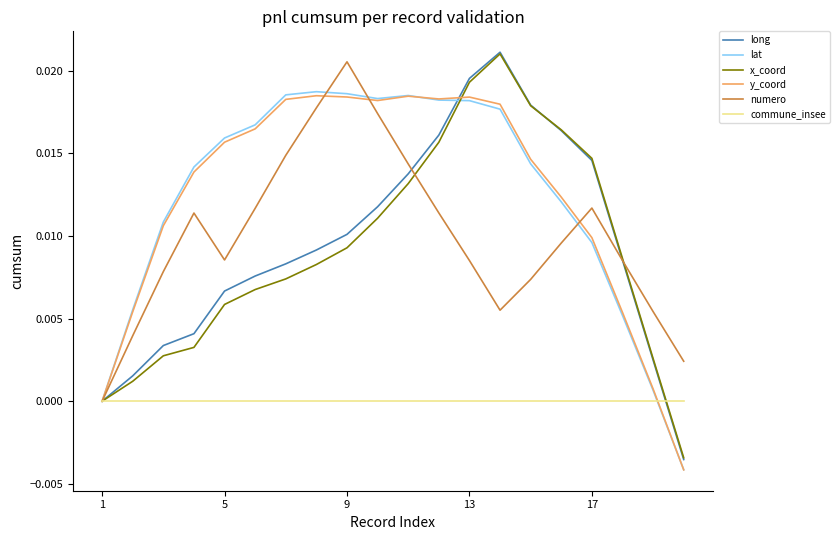

Which series has the widest spread of values?

long